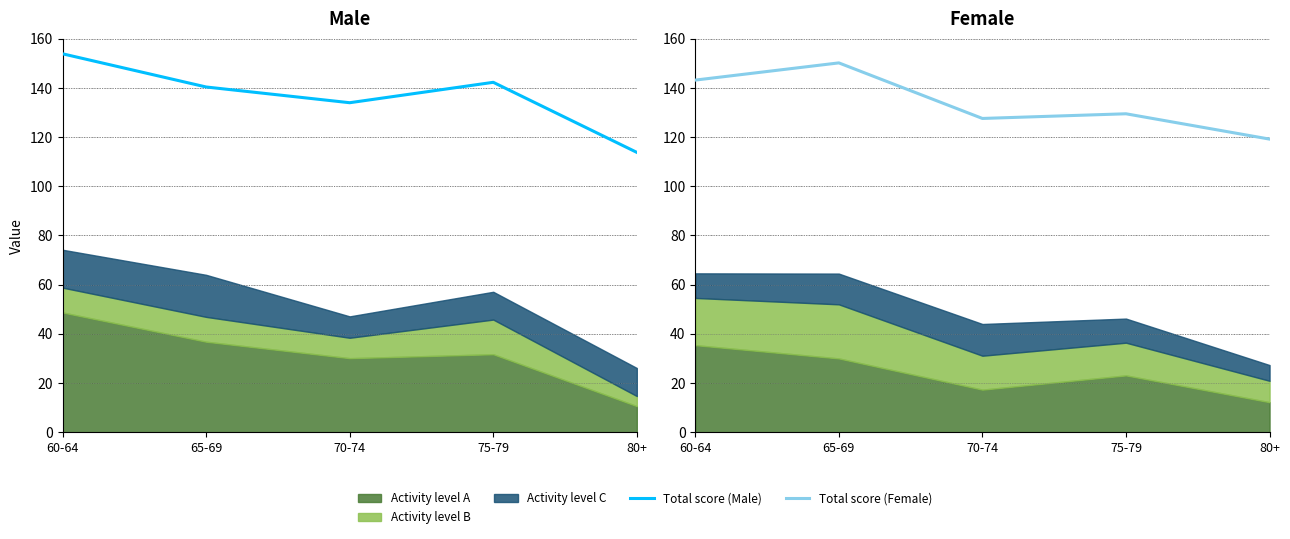

How many data points does each series have?

5